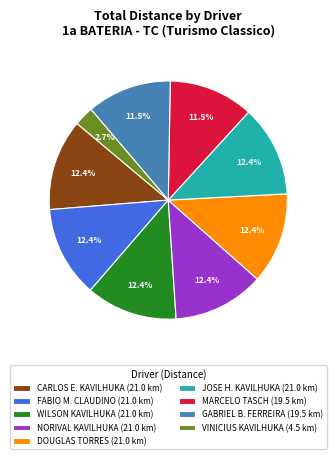

The NORIVAL KAVILHUKA slice represents 12% of the pie. True or false?

True